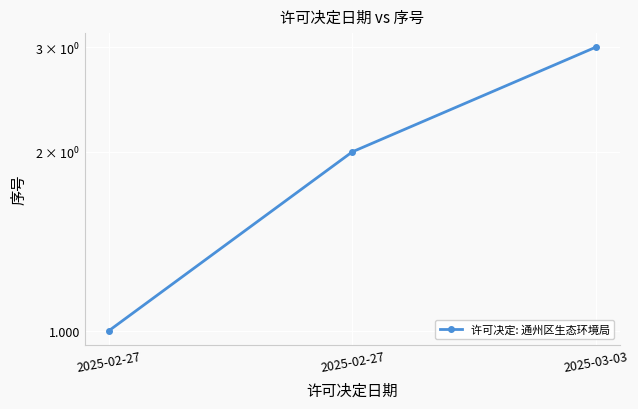

Which has a higher value, 2025-03-03 or 2025-02-27?

2025-03-03